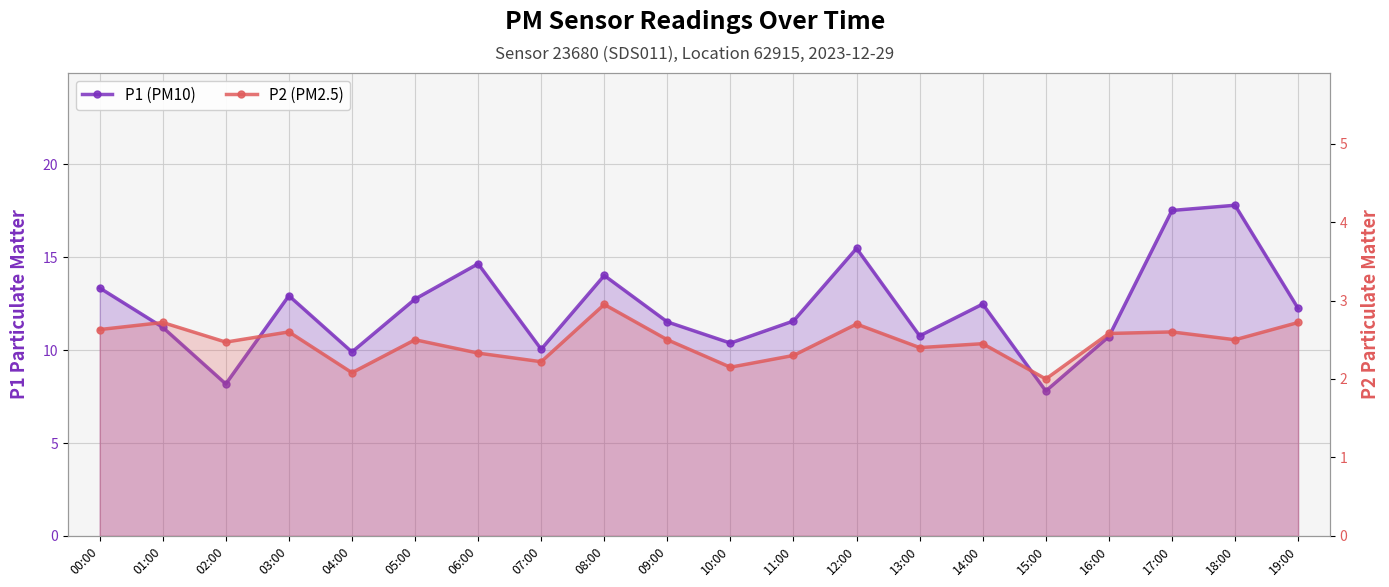

Which series has the largest range (max minus min)?

P1